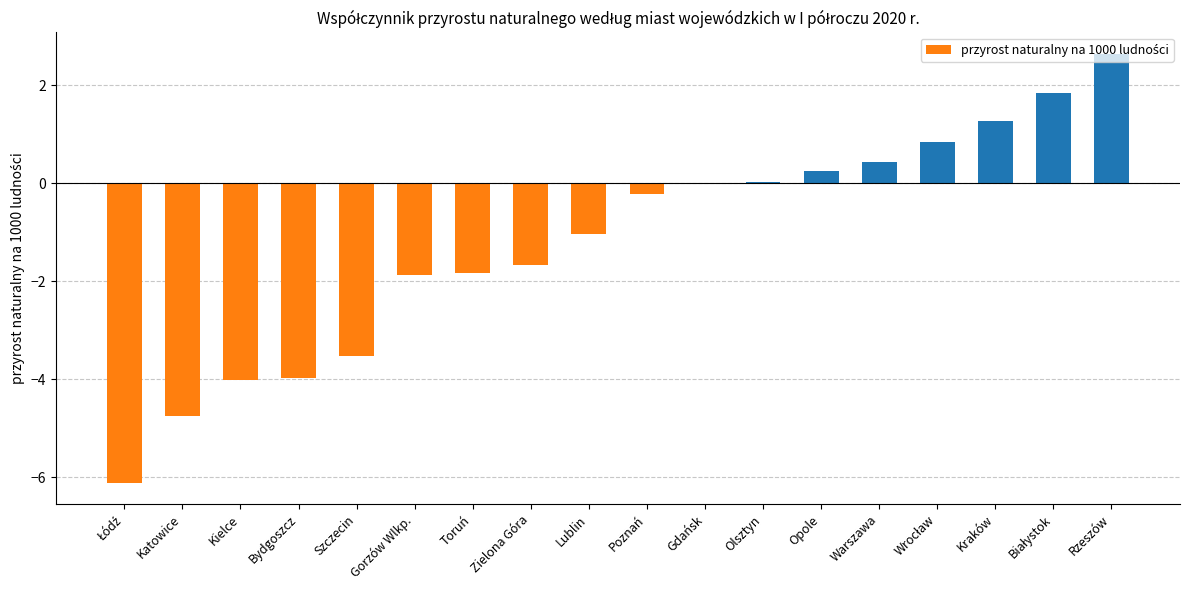

Between Kraków and Kielce, which is larger?

Kraków